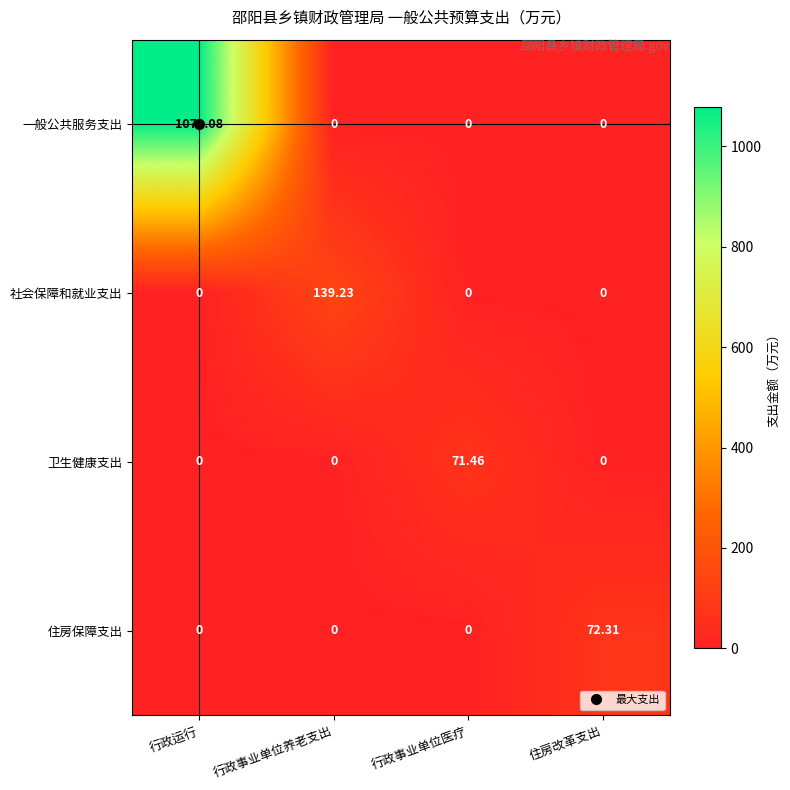

Which category has the highest value across all series?

行政运行